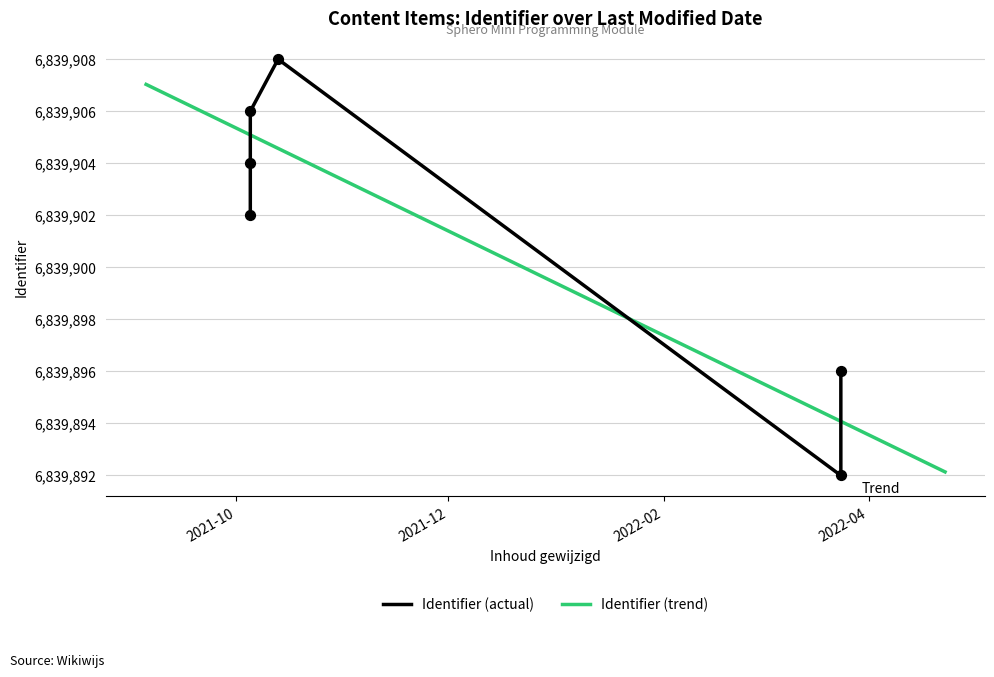

Between 2022-03-24 and 2021-10-05, which is larger?

2021-10-05